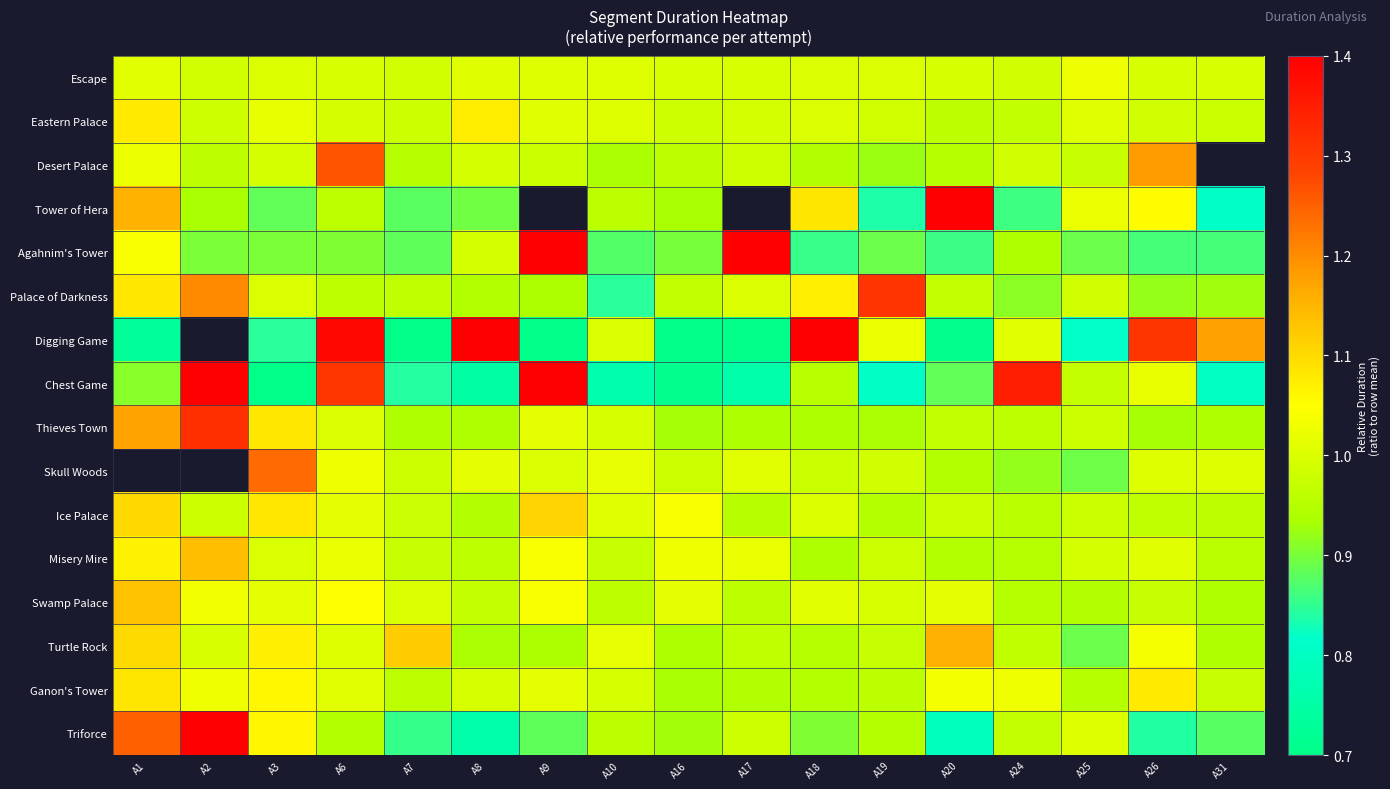

True or false: Swamp Palace has a value of 0.4 at A25.

False